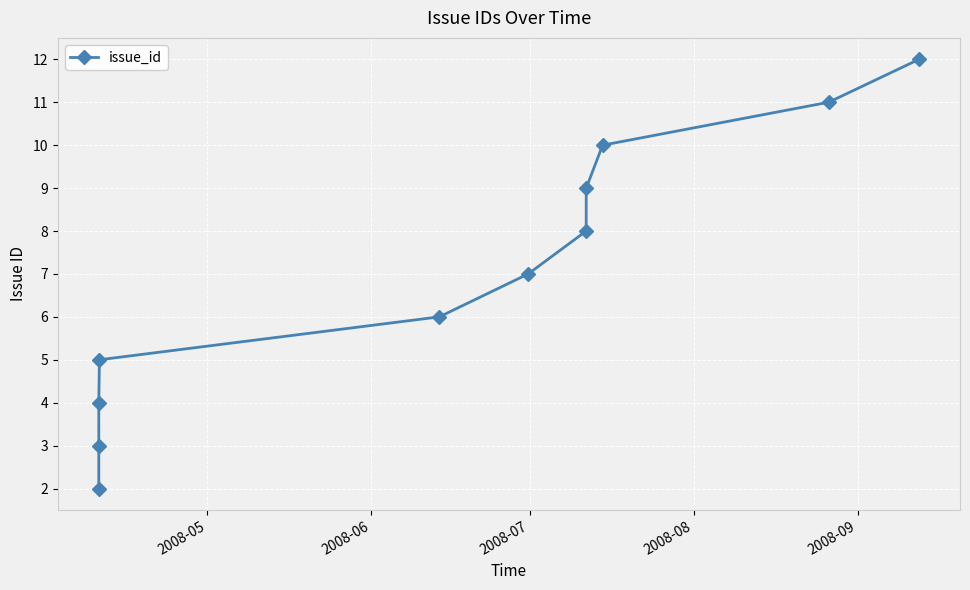

What is the greatest value displayed?

12